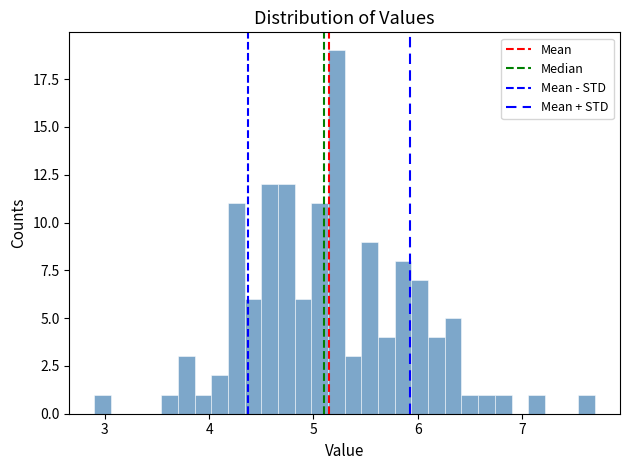

Read against the x-axis, roughly where is the centre of the tallest bar?

5.2